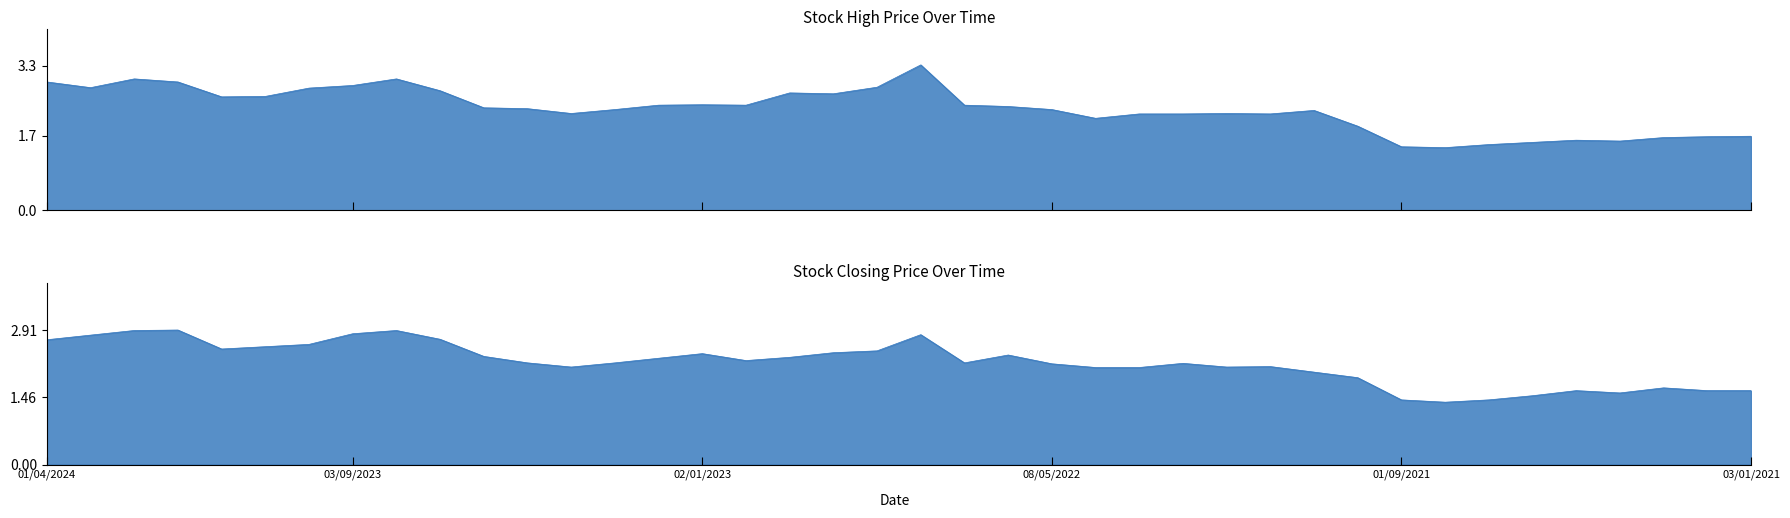

Rank the categories by Closing value from lowest to highest.

01/08/2021, 01/09/2021, 01/07/2021, 01/06/2021, 01/04/2021, 02/05/2021, 01/02/2021, 03/01/2021, 01/03/2021, 03/10/2021, 01/11/2021, 03/04/2022, 01/03/2022, 02/04/2023, 02/01/2022, 01/12/2021, 08/05/2022, 01/02/2022, 01/05/2023, 01/03/2023, 03/07/2022, 01/12/2022, 01/02/2023, 01/11/2022, 04/06/2023, 01/06/2022, 02/01/2023, 02/10/2022, 01/09/2022, 03/12/2023, 01/11/2023, 01/10/2023, 01/04/2024, 02/07/2023, 03/03/2024, 01/08/2022, 03/09/2023, 01/02/2024, 01/08/2023, 02/01/2024